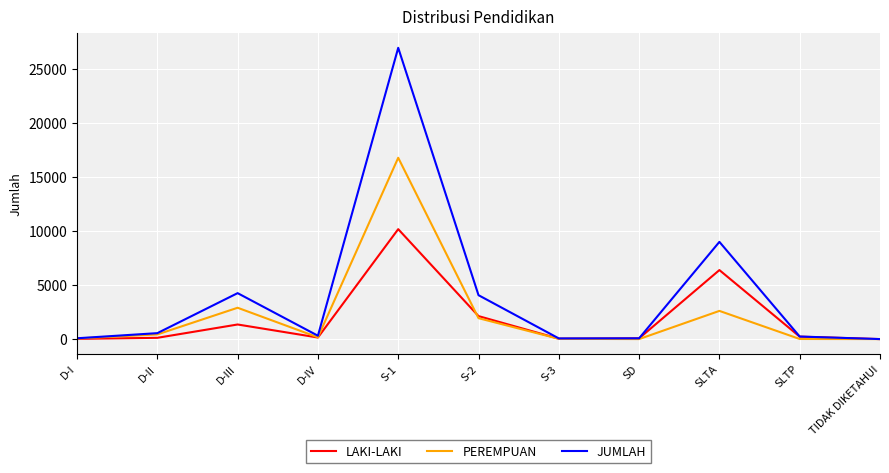

Which series has the largest range (max minus min)?

JUMLAH